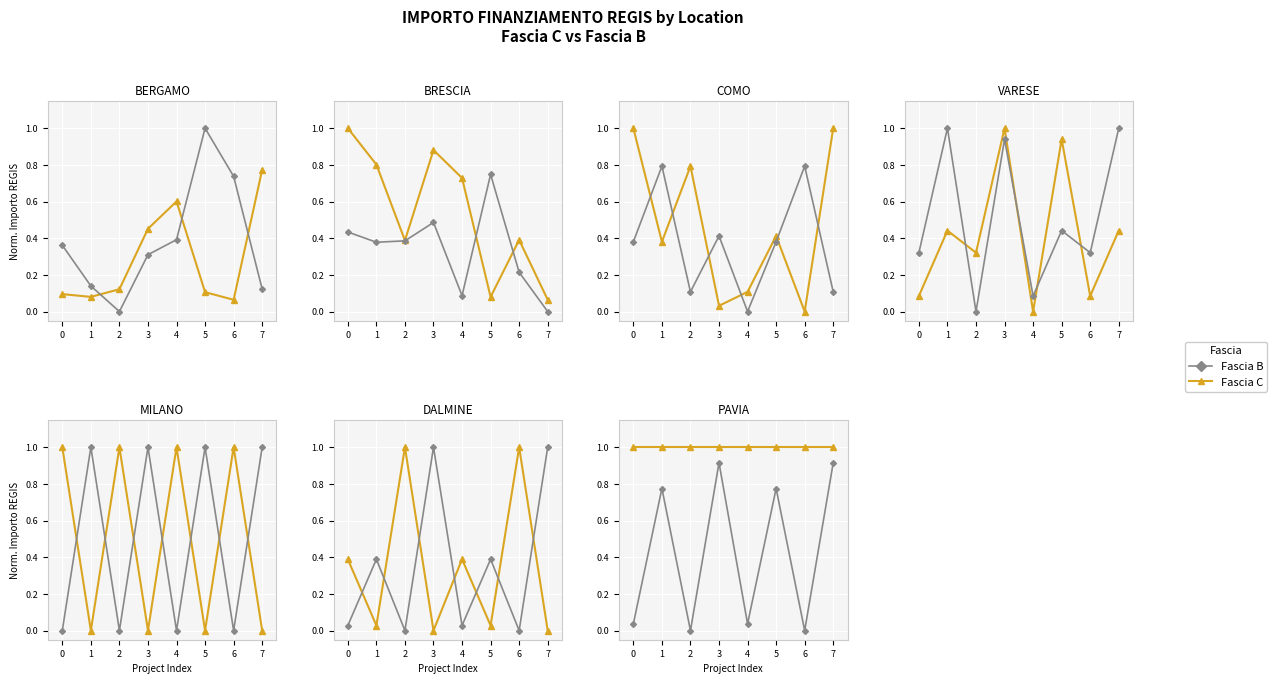

True or false: Fascia C and Fascia B cross at least once.

False